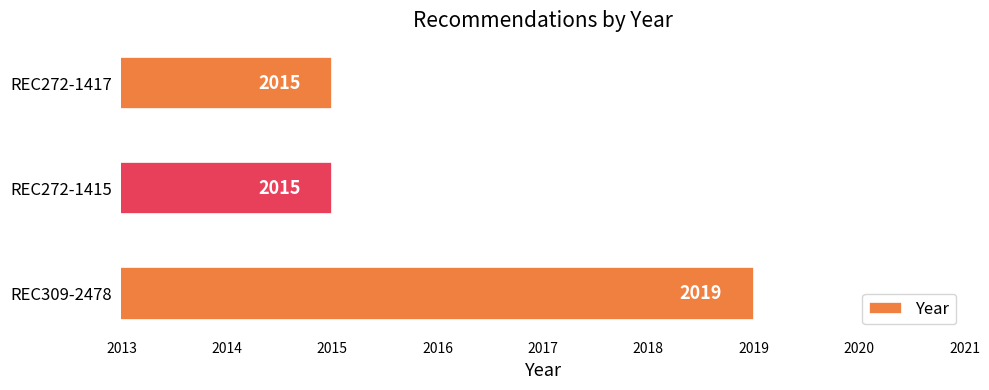

What is the difference between the maximum and second lowest values?

4